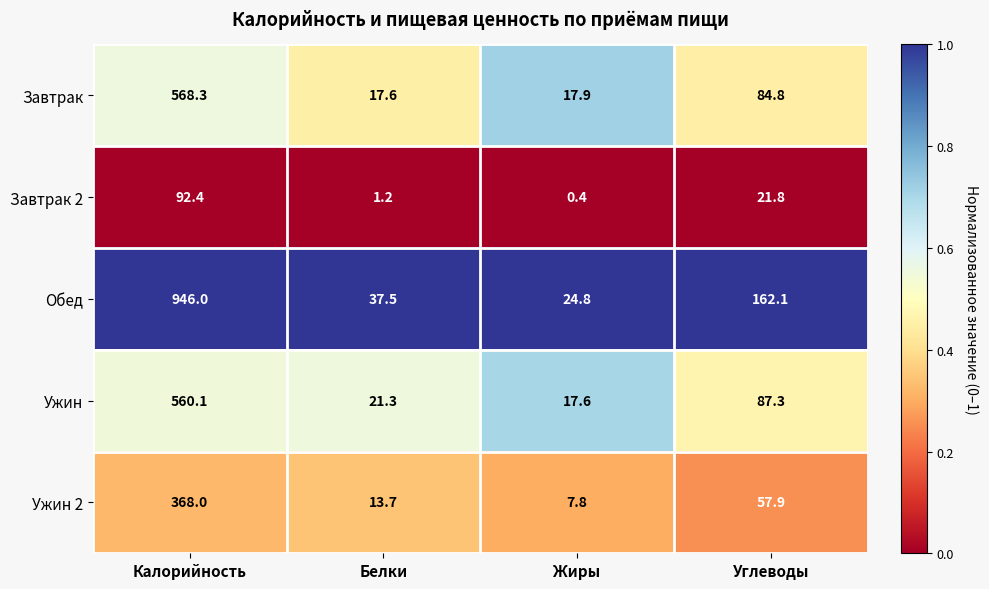

The value of Обед at Калорийность is 946.0. True or false?

True